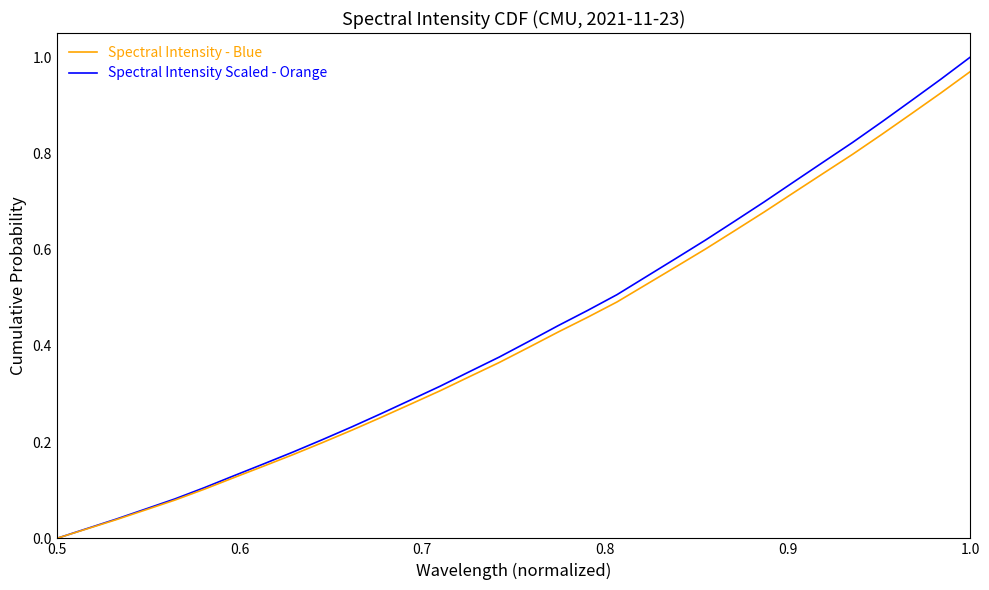

Which series has the widest spread of values?

Spectral Intensity - Blue